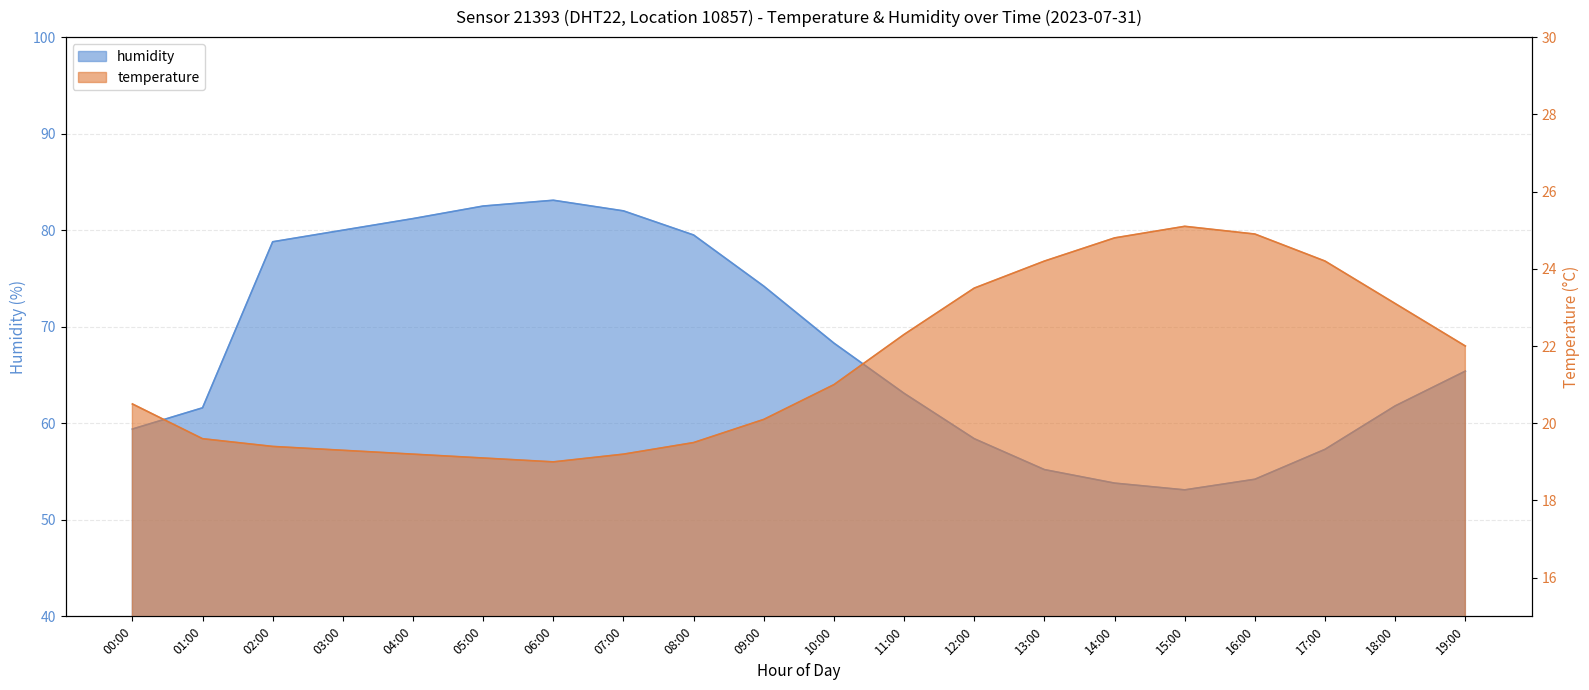

What is the highest value of the humidity series?

83.1